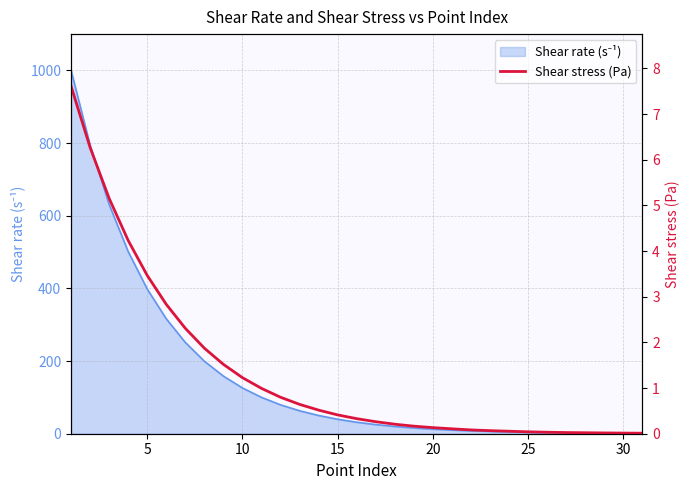

Is it true that the value at 10 is 6.9?

False